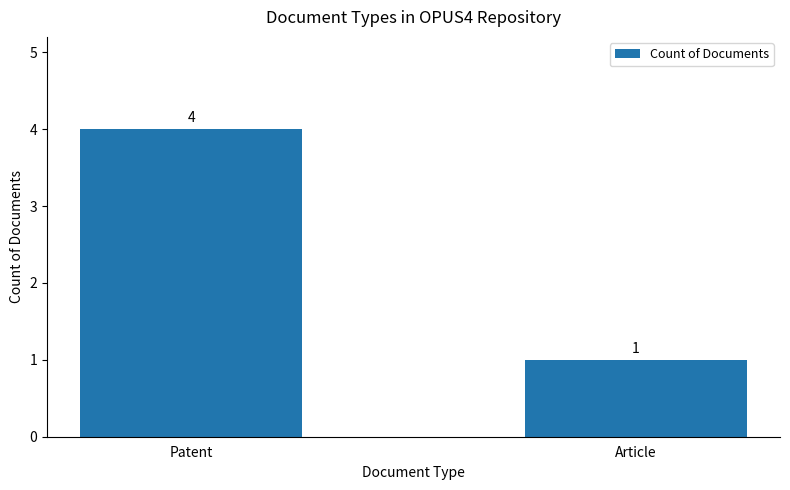

Is it true that the value at Patent is 4?

True